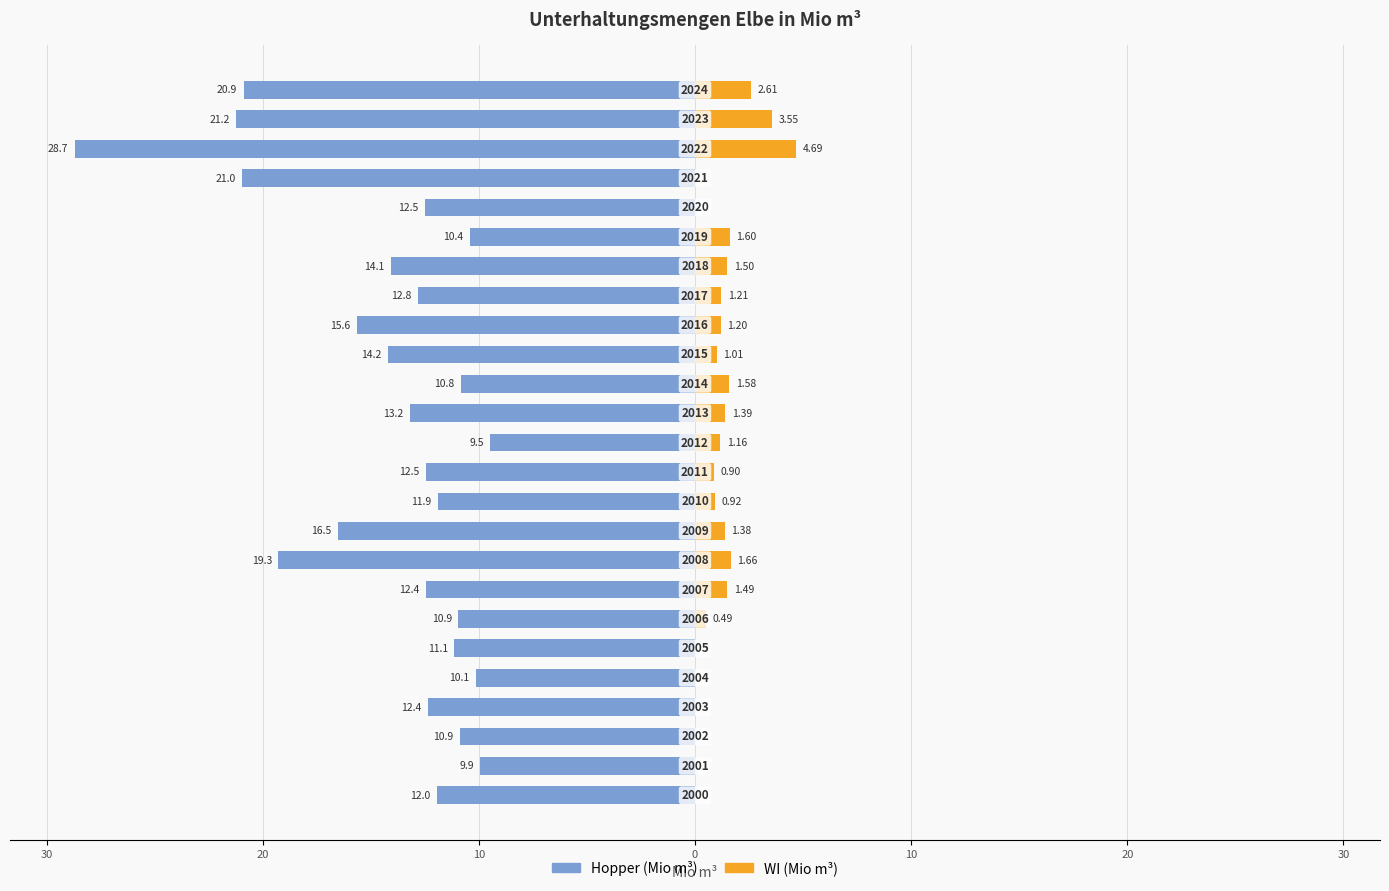

True or false: Hopper (Mio m³) has a value of -5.6 at 20.

False